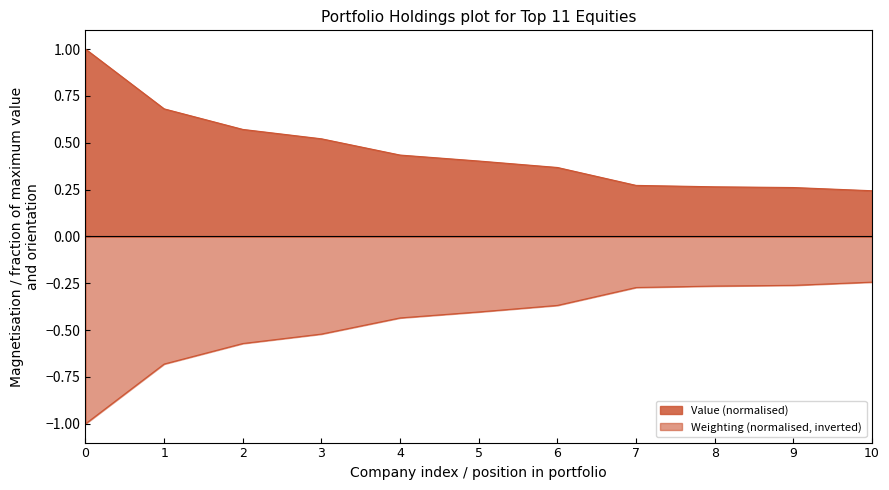

True or false: Weighting and Value intersect in this chart.

False